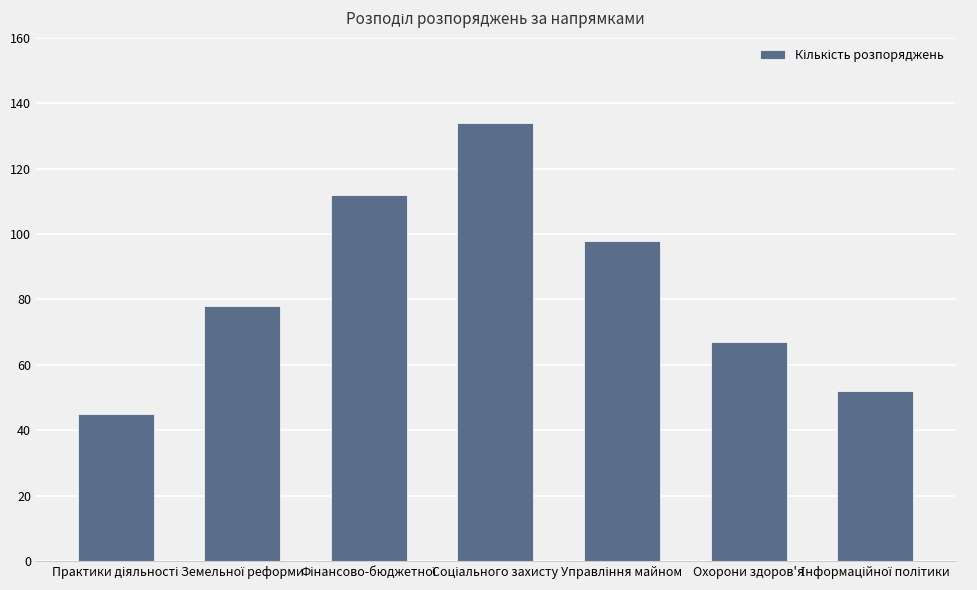

What is the approximate value at Охорони здоров'я, to the nearest 5?

65